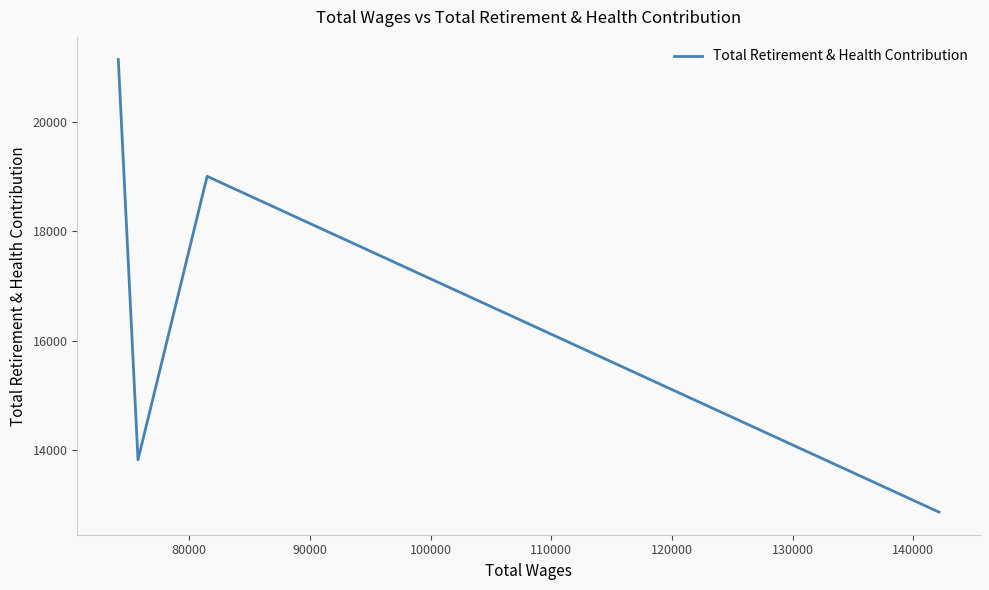

True or false: there are more than 0 points higher than both neighbors.

True